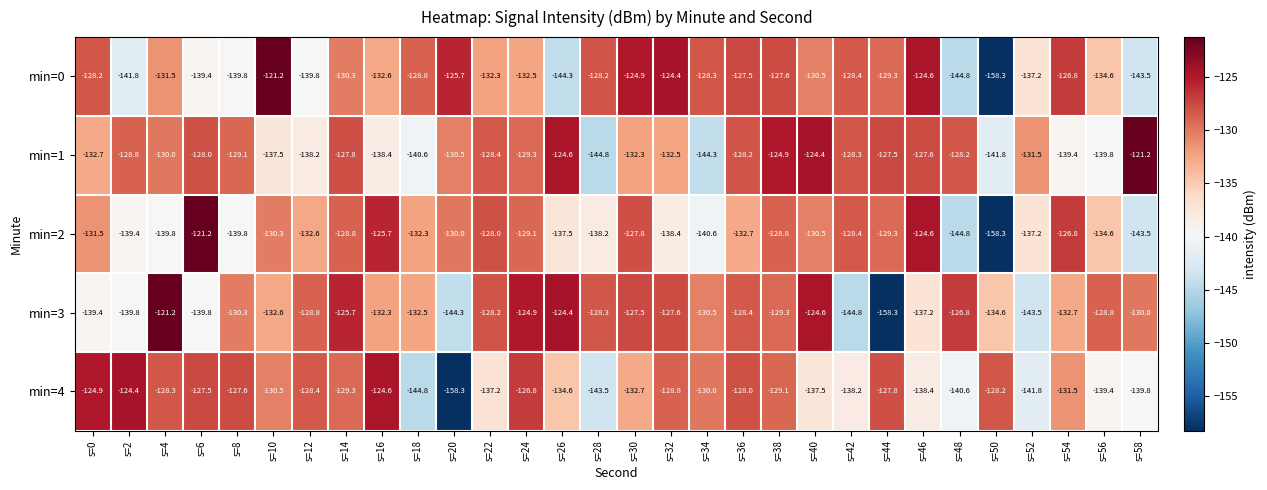

What is the approximate value of min=4 at s=18?

-144.8